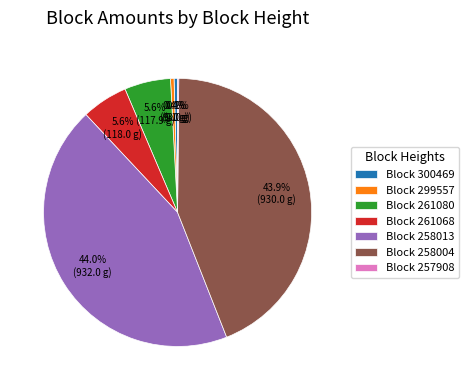

Between Block 261068 and Block 258013, which is larger?

Block 258013